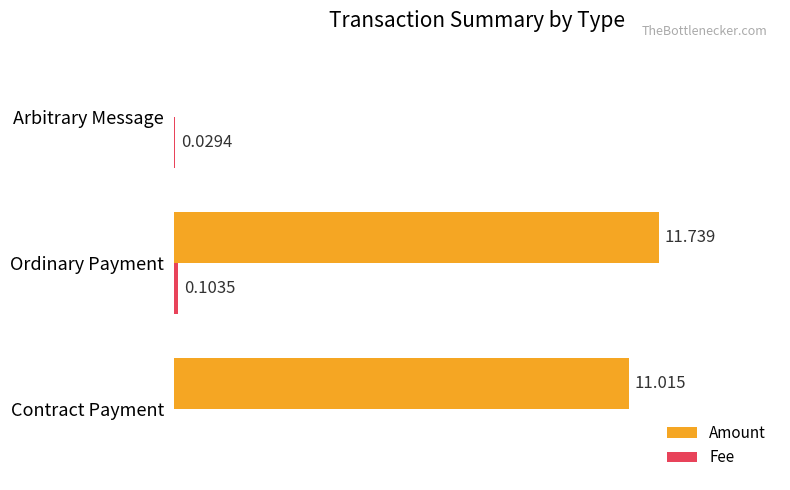

At which category is the sum across all series the highest?

Ordinary Payment